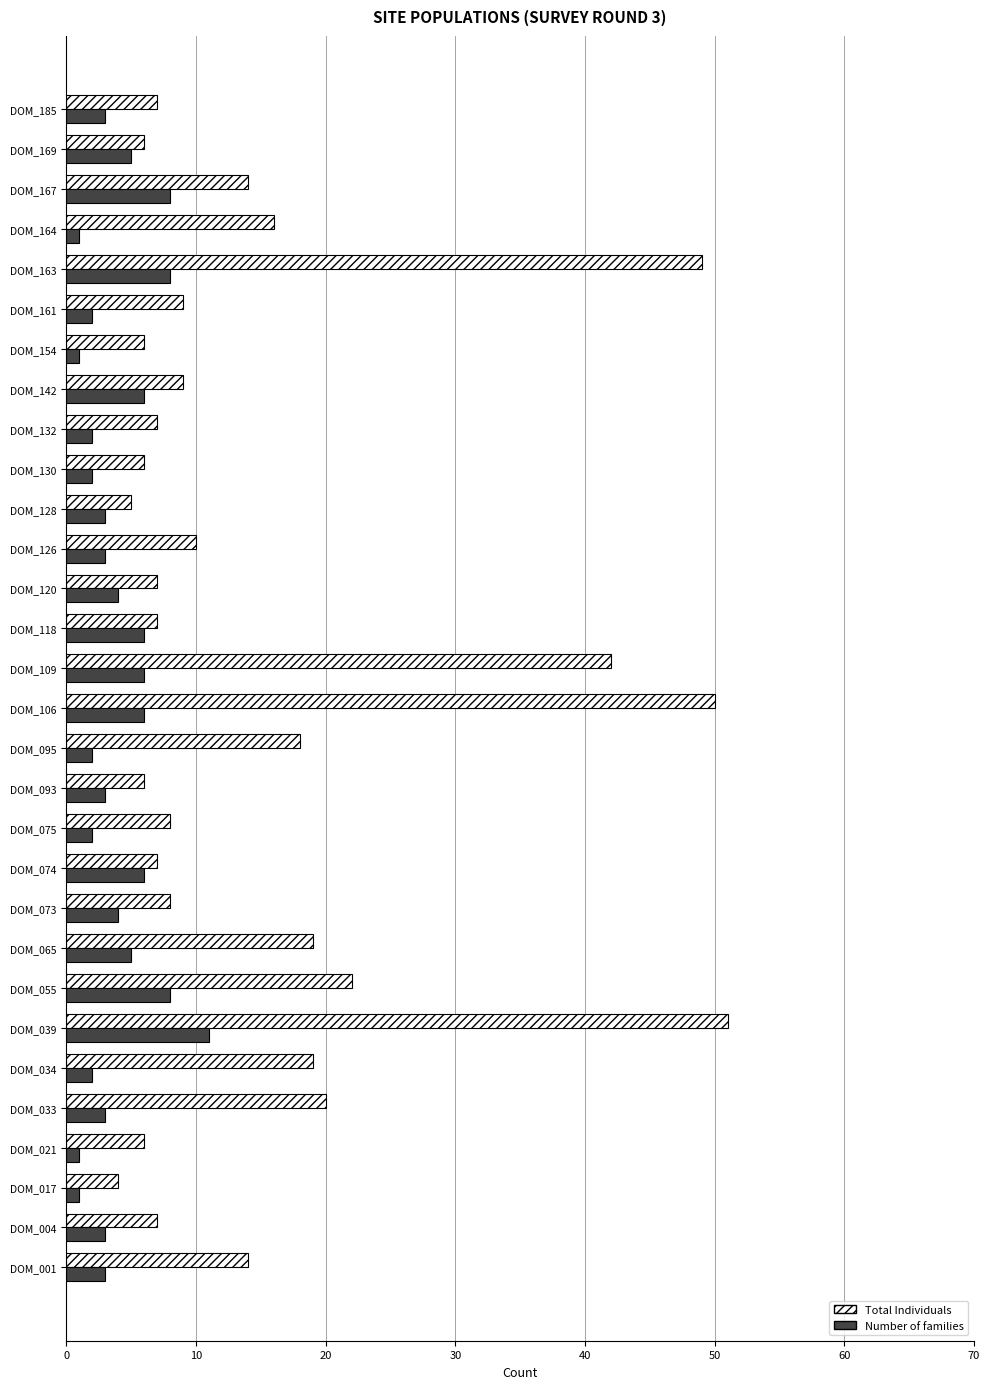

Which category has the highest value in the Total Individuals series?

DOM_039